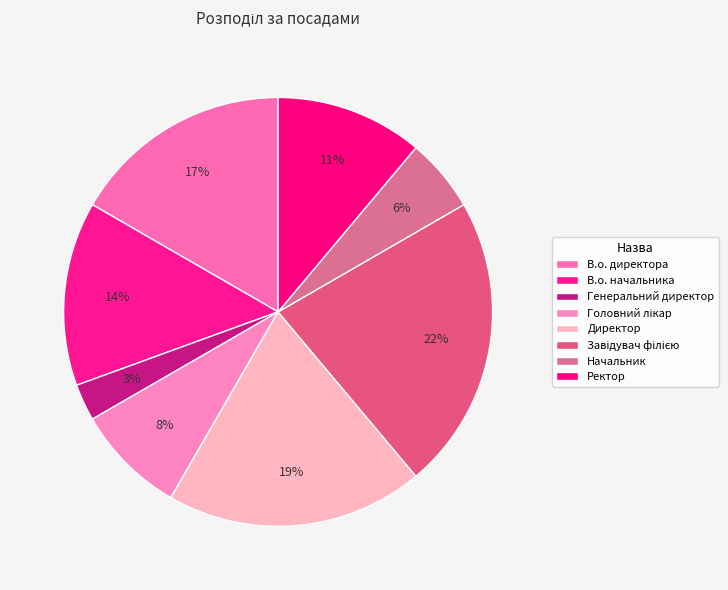

Is it true that Завідувач філією is 22% of the pie?

True